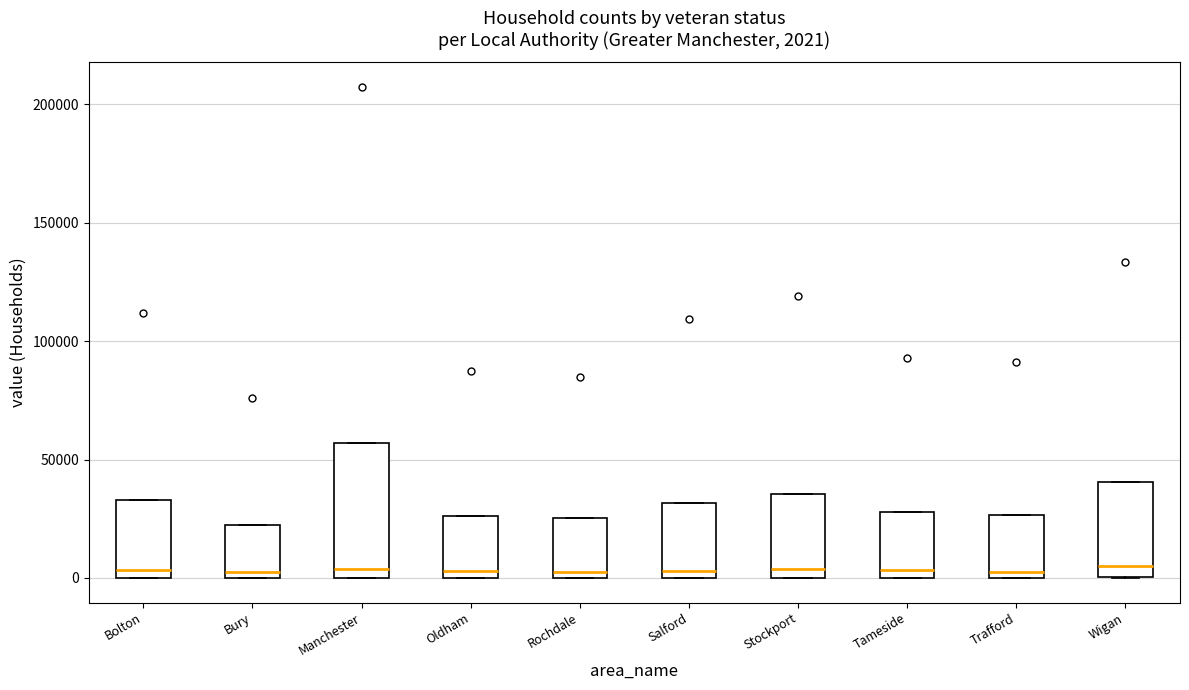

Which box is the tallest, from its lower edge to its upper edge?

Manchester